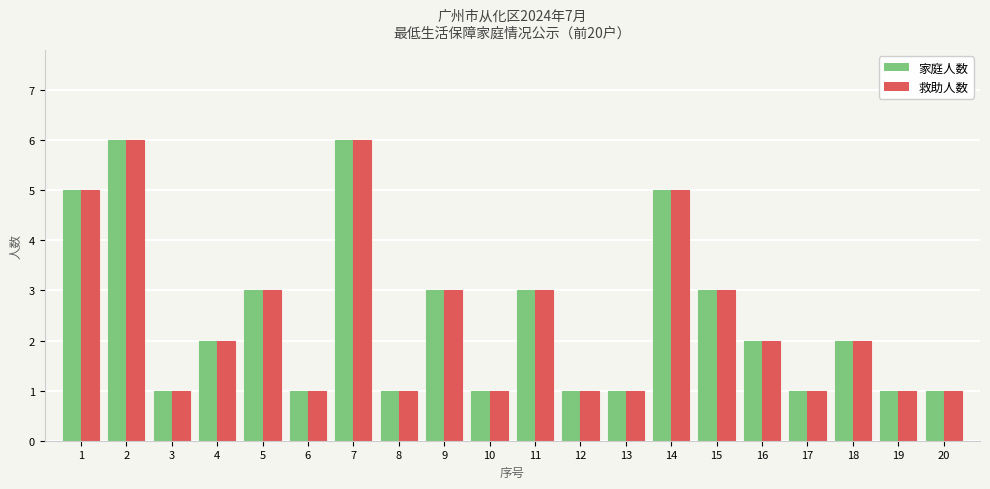

How many groups of bars are there?

20